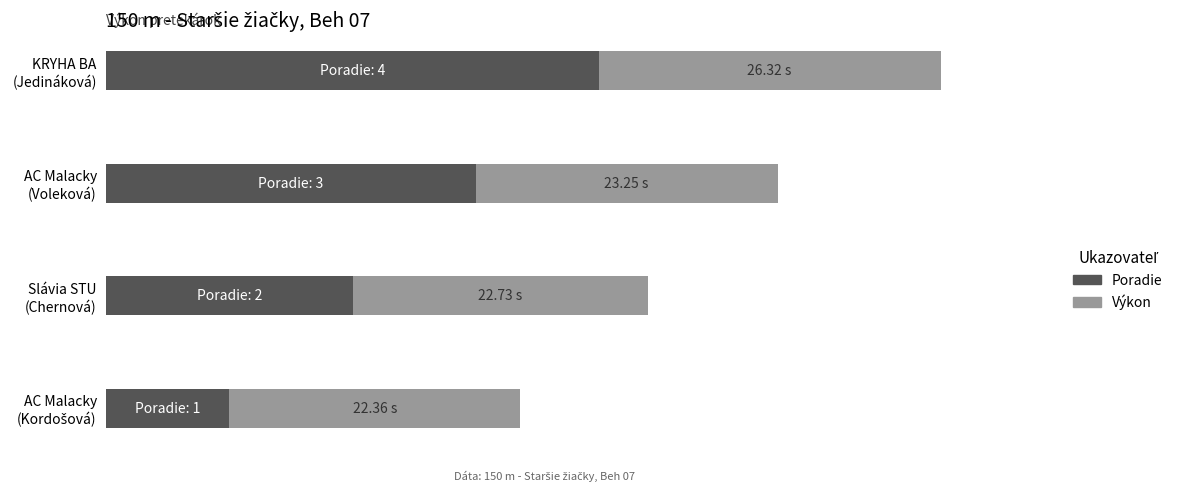

What are all the series names shown in the legend?

Poradie, Výkon